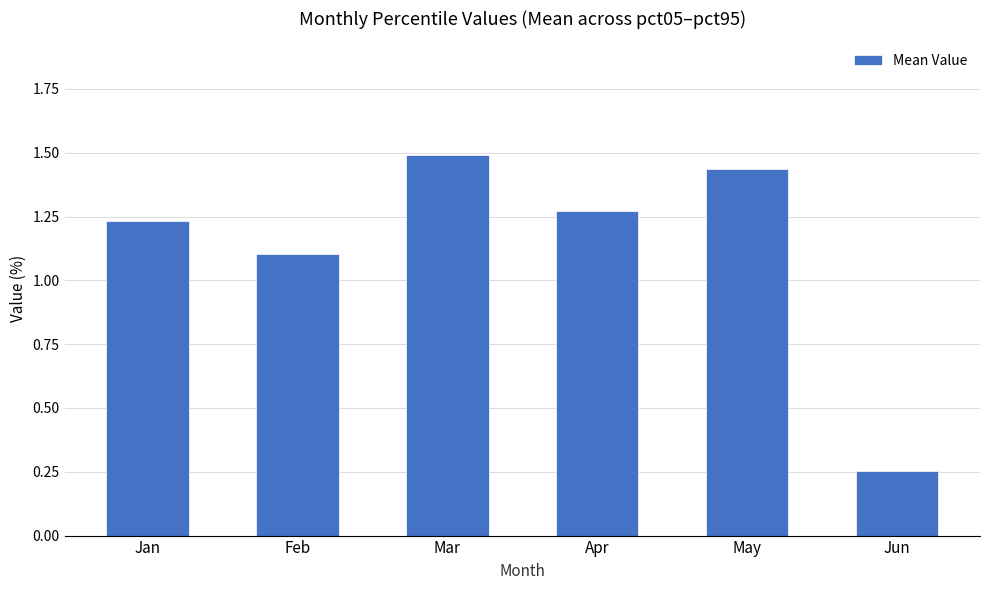

The value at Mar is 2.7. True or false?

False